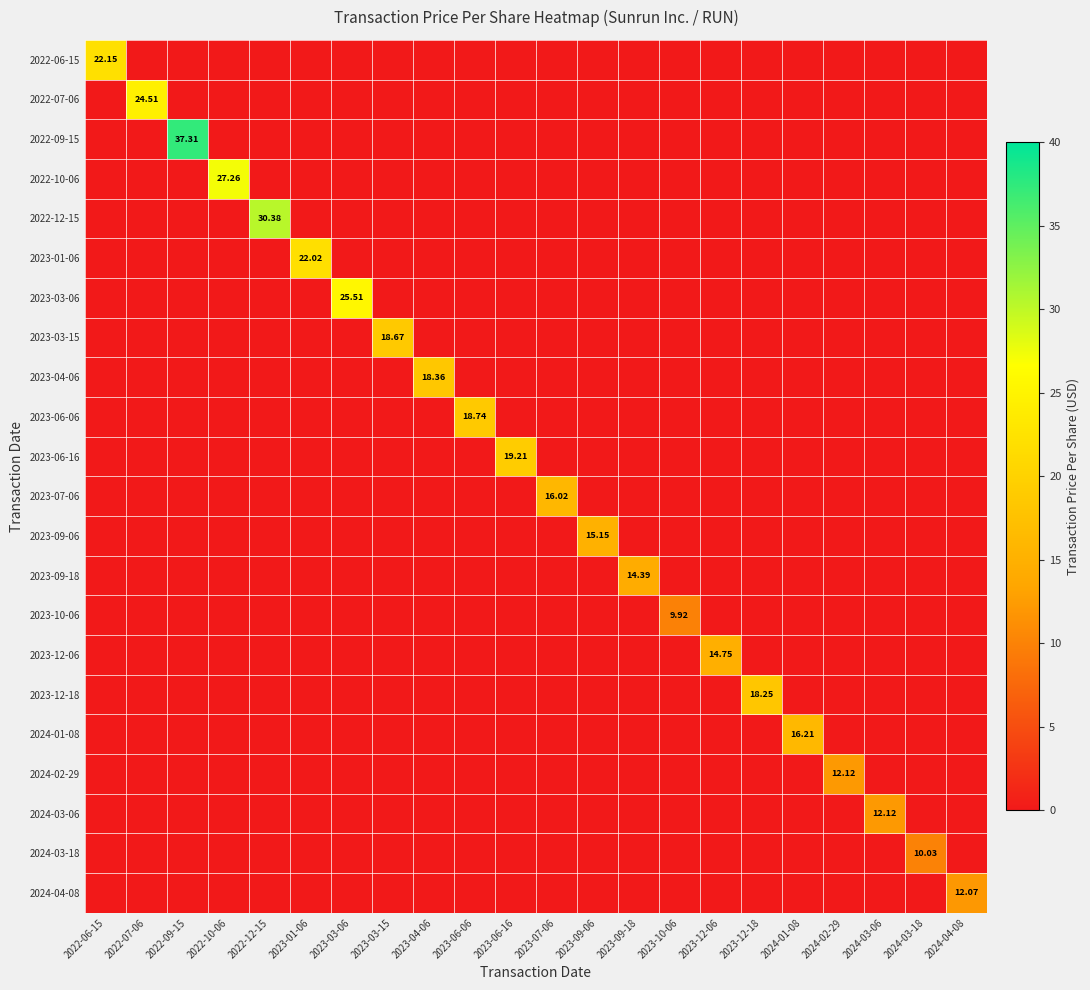

Which category has the lowest value in the 2022-09-15 series?

2022-06-15